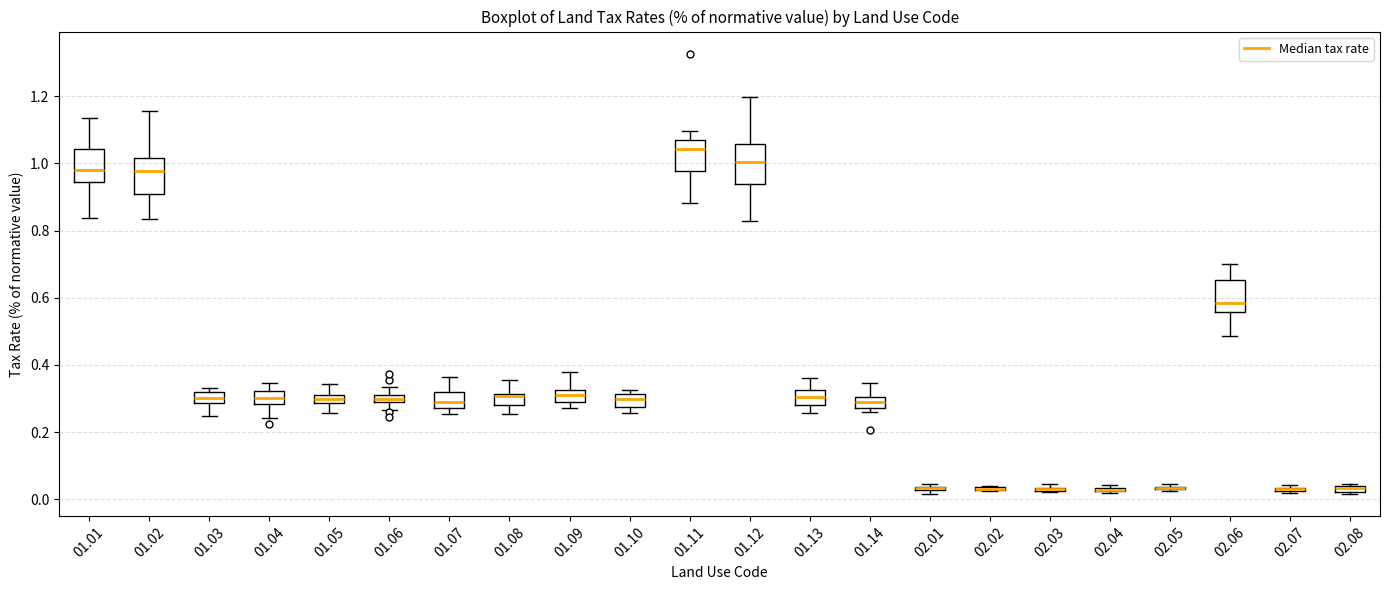

Where does the median line of the box at x = 01.02 sit on the y-axis? The values are not printed on the chart, so give them approximately, as read against the axis.

0.98